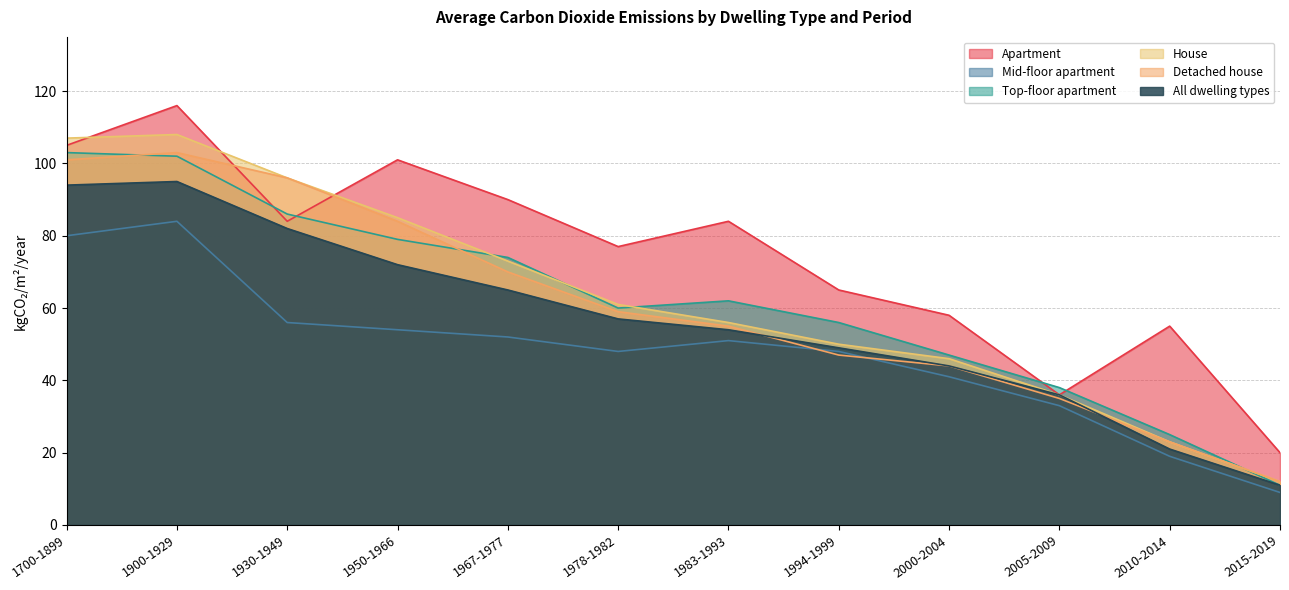

True or false: Detached house has more than 2 points higher than both neighbors.

False